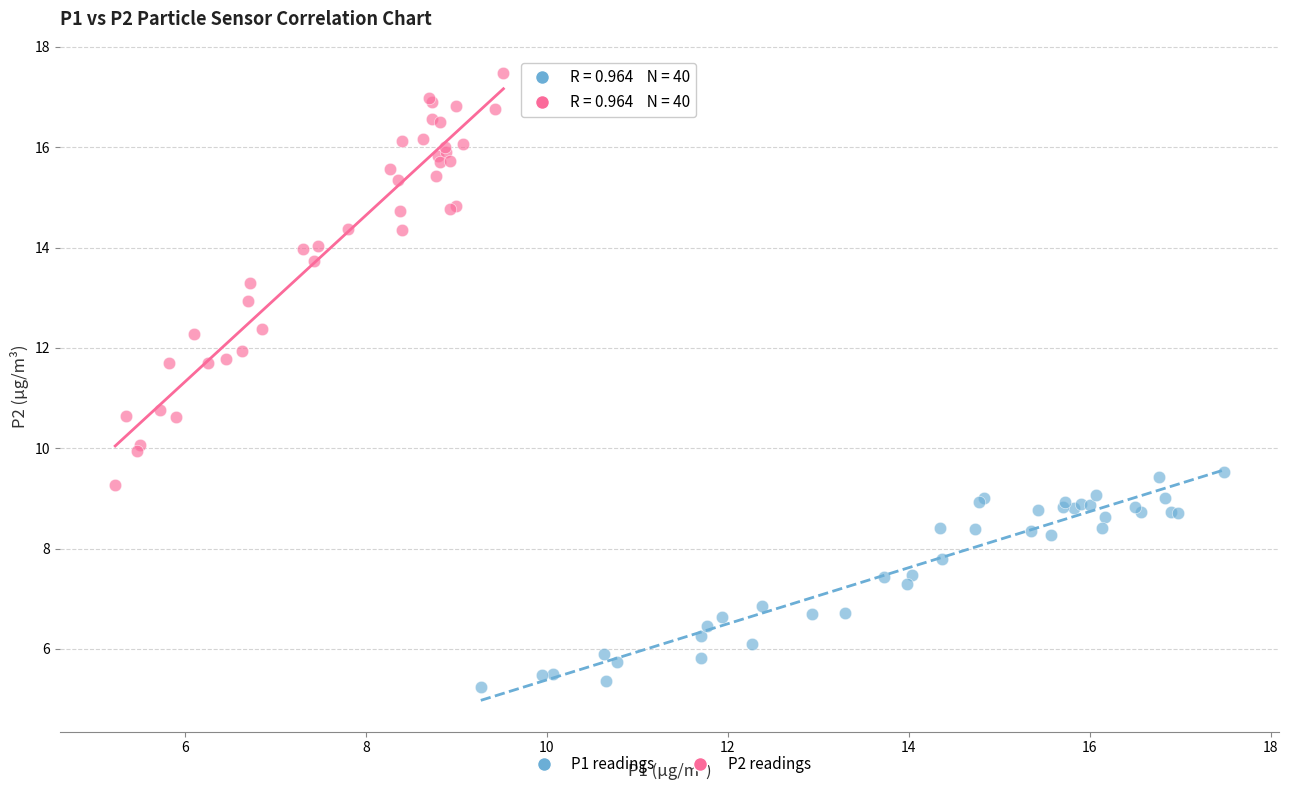

Which series reaches the maximum Y coordinate?

P2 readings